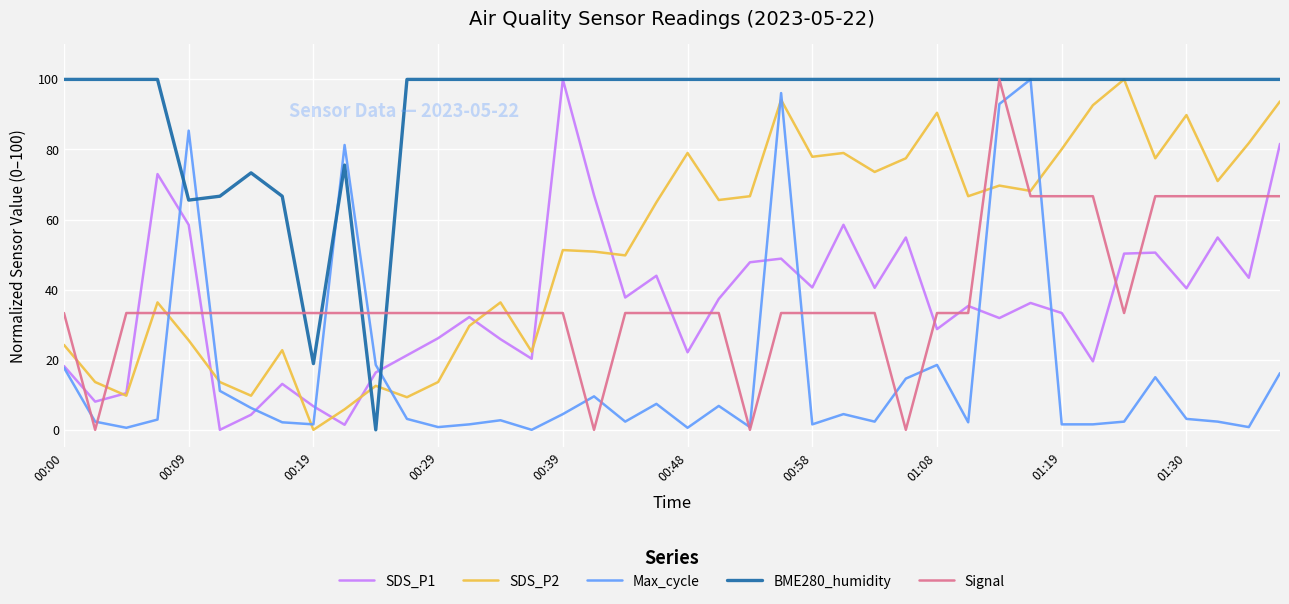

Which series has the largest total across all categories?

BME280_humidity